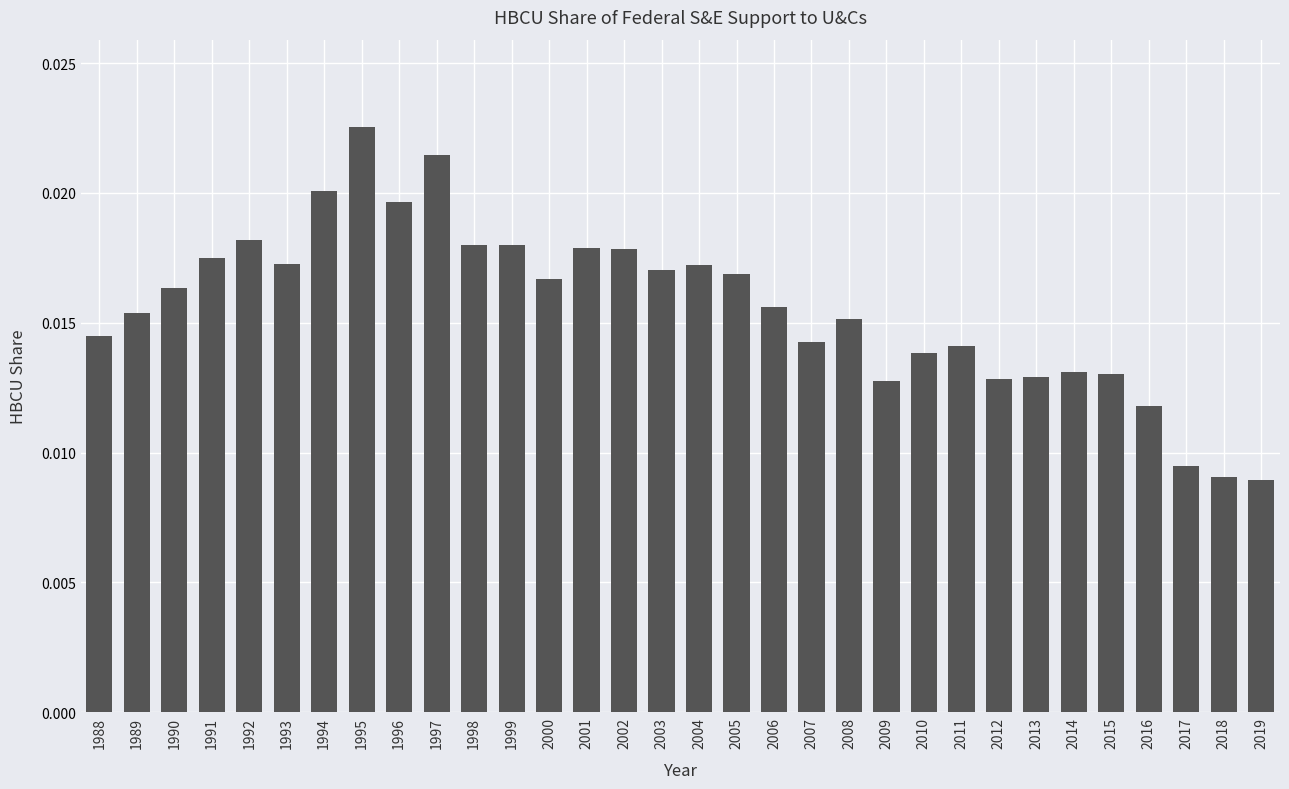

Count the values in the range 0 to 1.

32